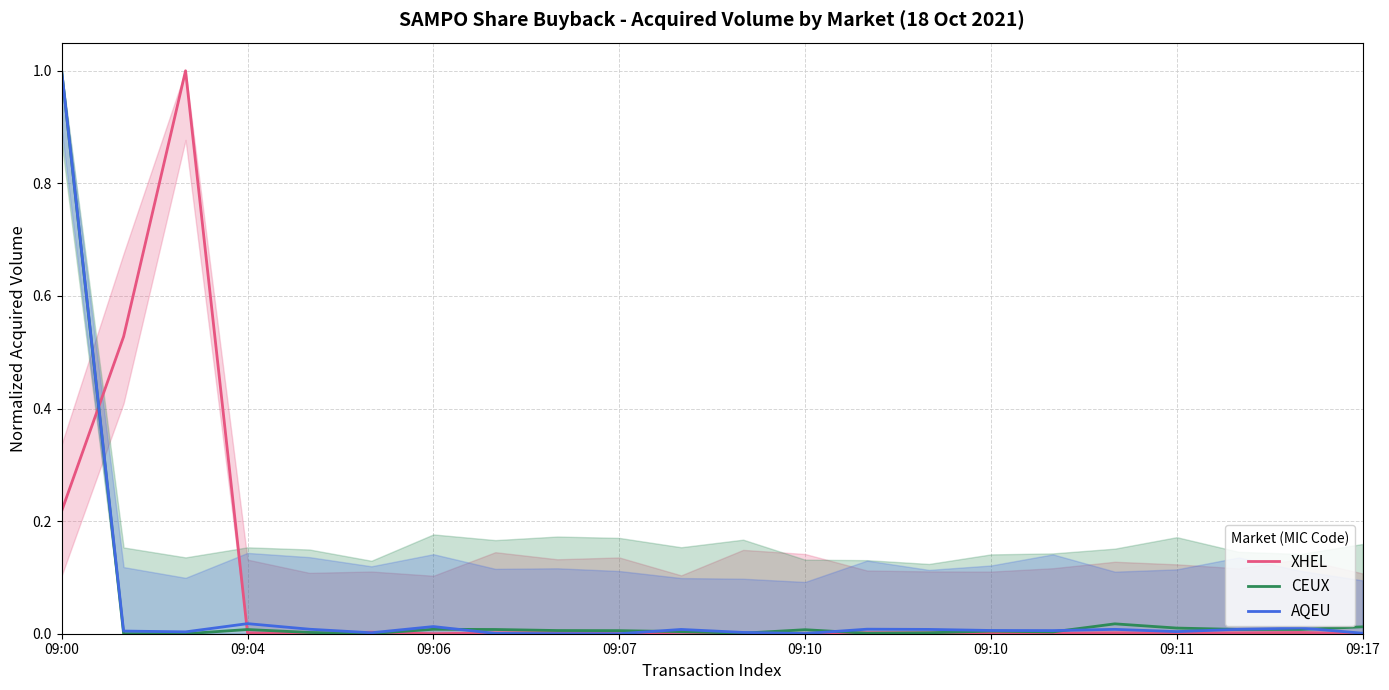

What are all the series names shown in the legend?

XHEL, CEUX, AQEU